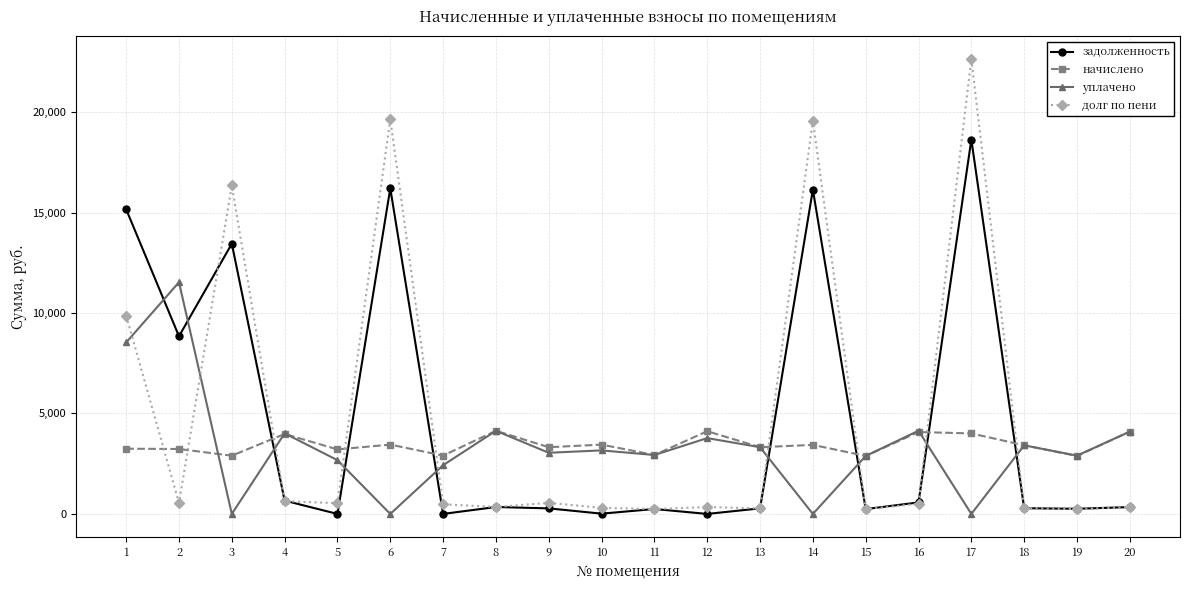

How many times do долг по пени and уплачено cross each other?

9